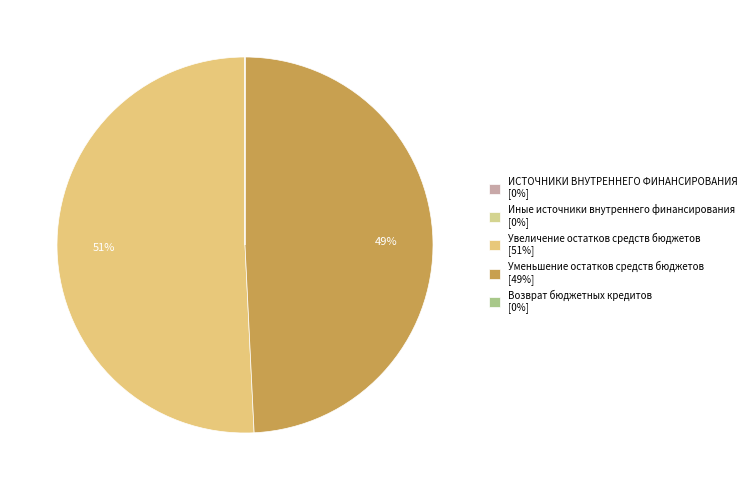

Do Уменьшение остатков средств бюджетов and Увеличение остатков средств бюджетов together represent more than half of the pie?

Yes